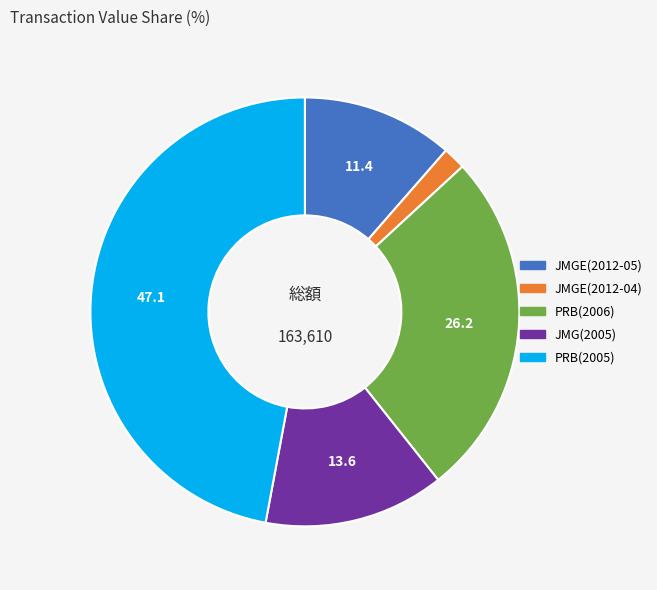

What is the ratio of the value at JMG(2005) to the value at JMGE(2012-04)?

8.0